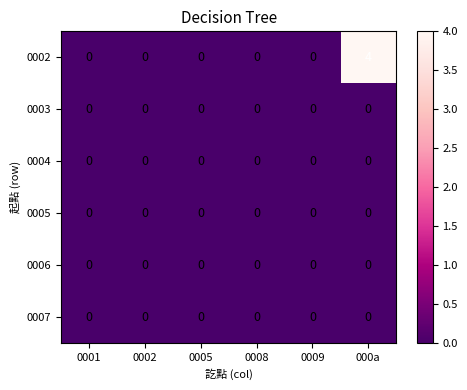

True or false: 0007 has a value of 0 at 0005.

True